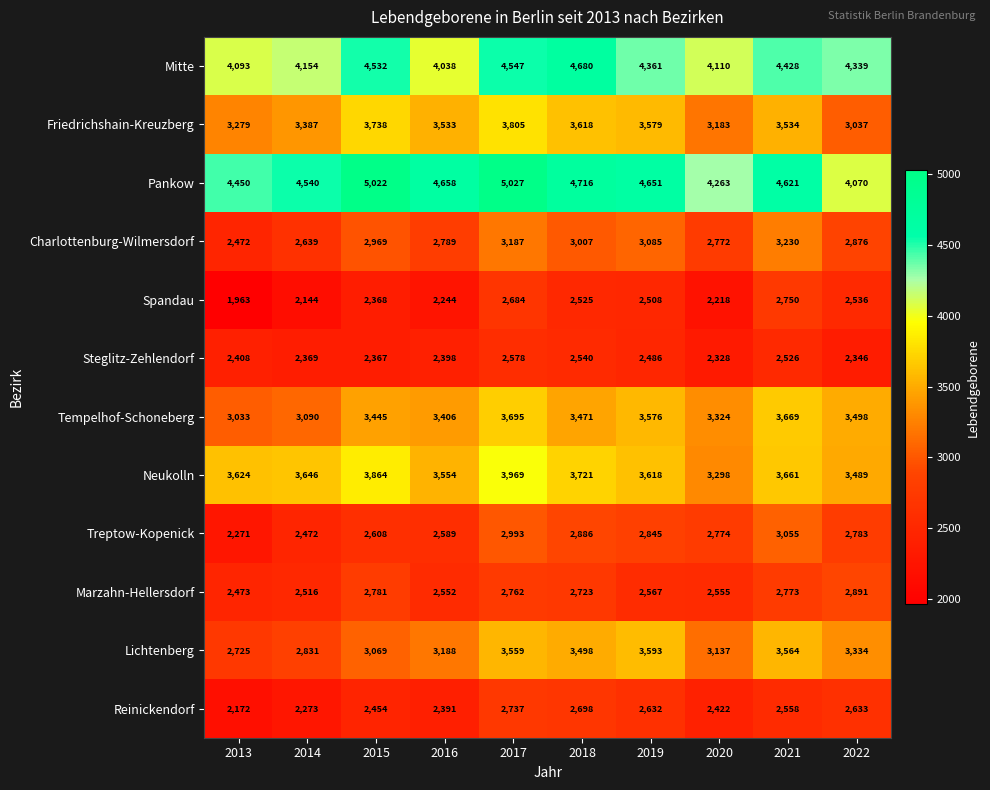

Where is Treptow-Kopenick nearest to the value 2663?

2015